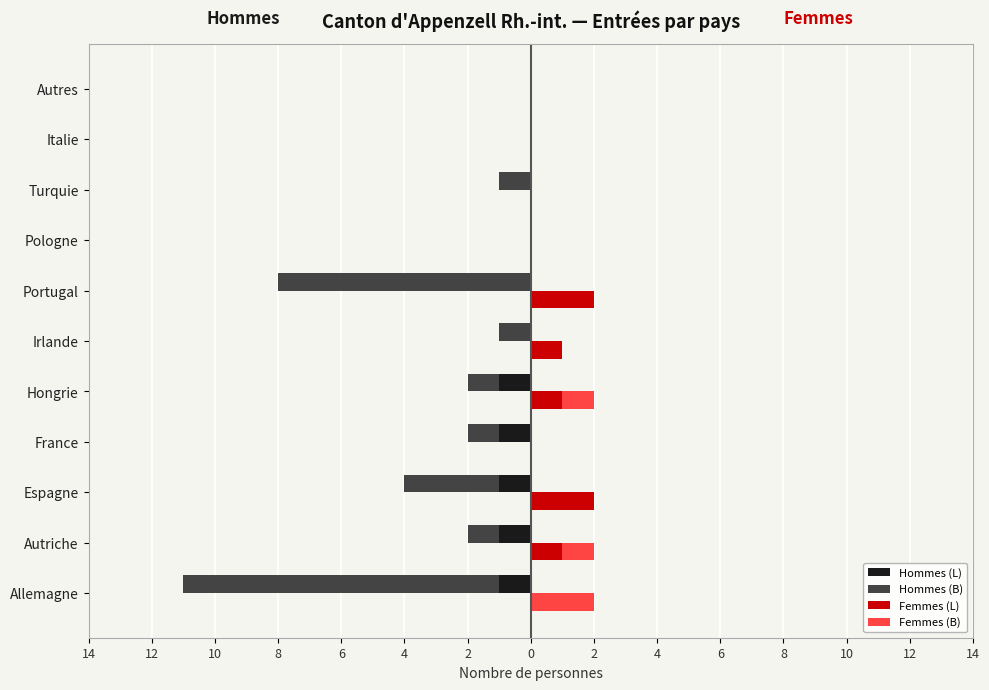

Read the Hommes (L) value at Autriche.

-1